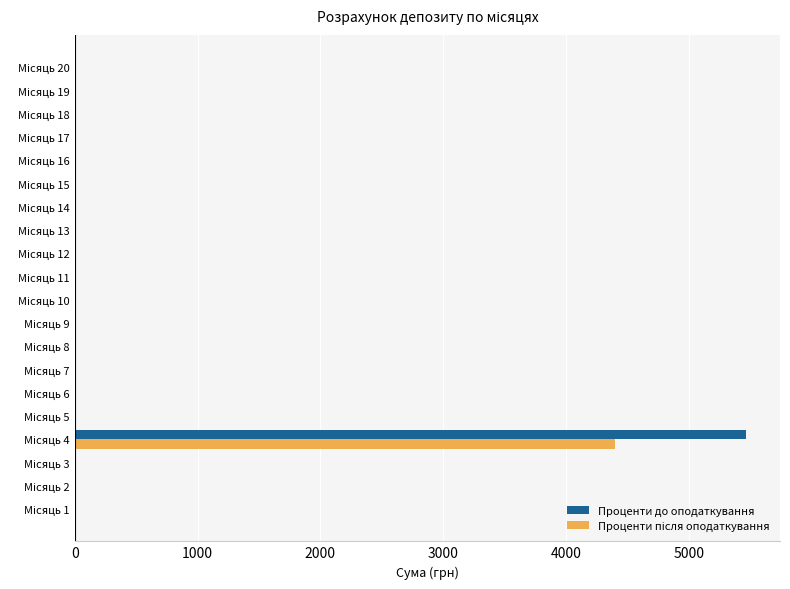

The Проценти після оподаткування series shows 2784.7 at Місяць 2. True or false?

False